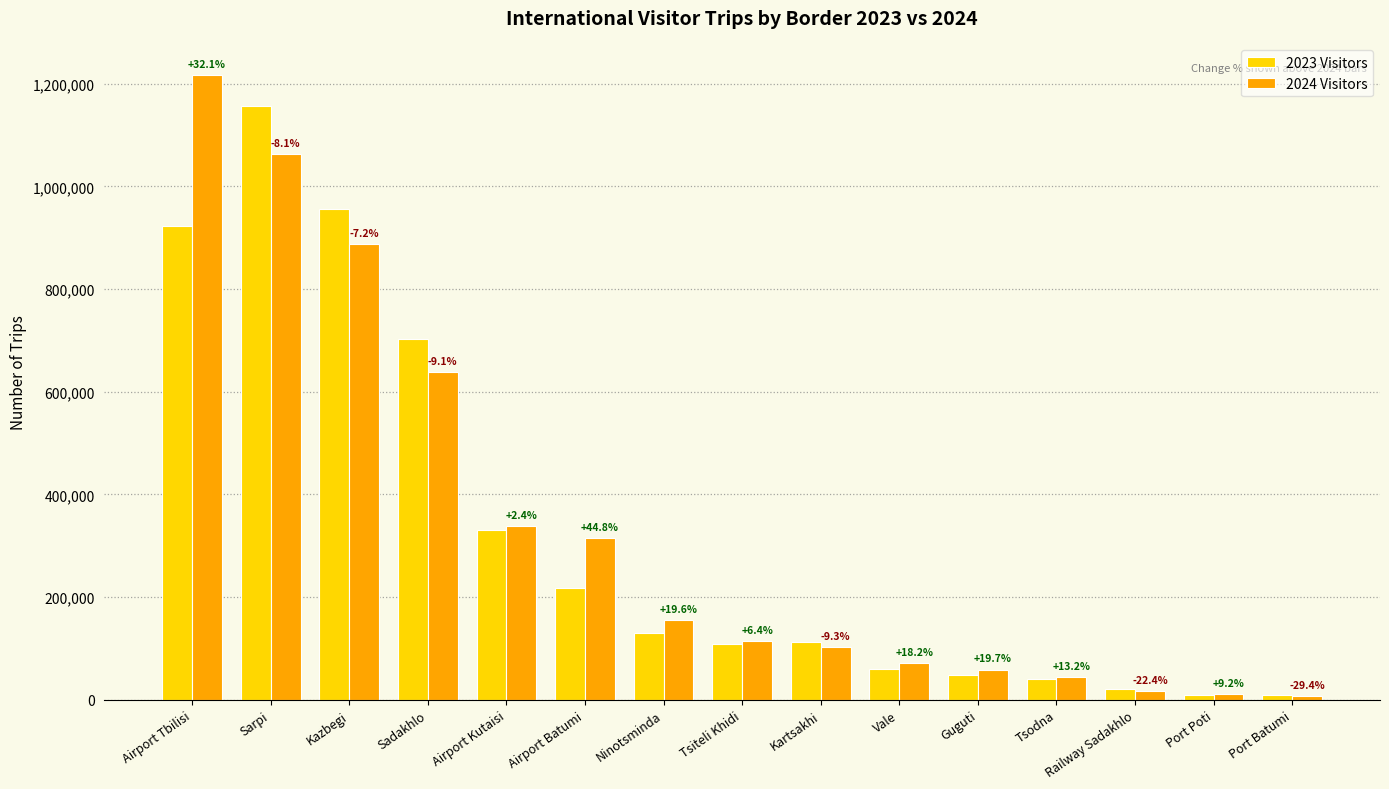

What are all the series names shown in the legend?

2023 Visitors, 2024 Visitors